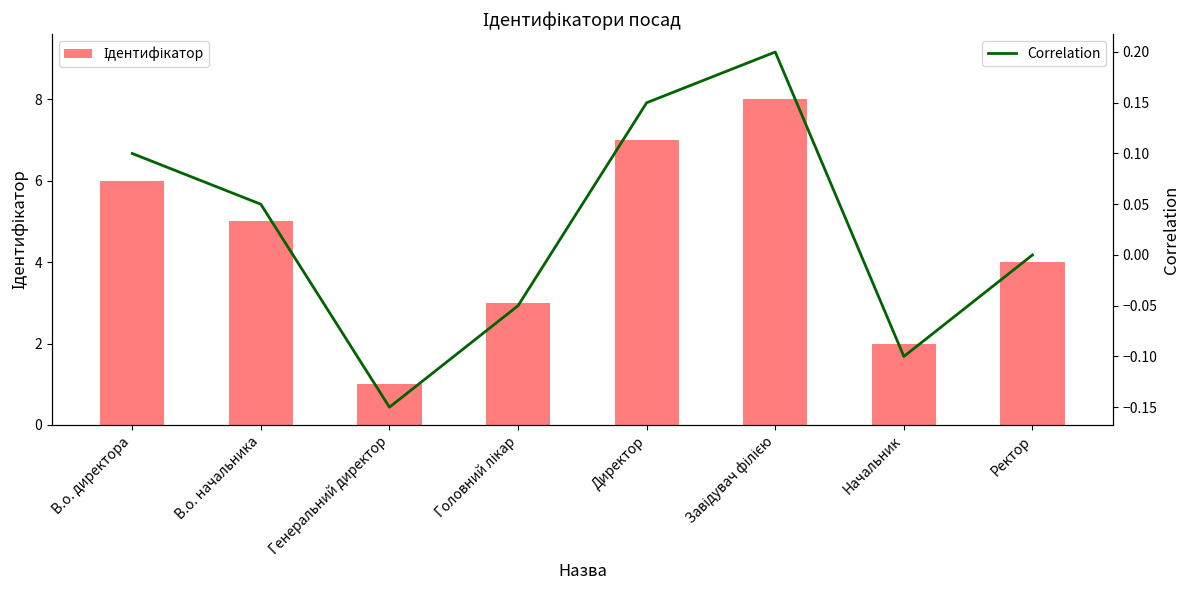

Reading right to left, what are all the values shown in this chart?

Ідентифікатор: Ректор=4.0	Начальник=2.0	Завідувач філією=8.0	Директор=7.0	Головний лікар=3.0	Генеральний директор=1.0	В.о. начальника=5.0	В.о. директора=6.0
Correlation: Ректор=0.0	Начальник=-0.1	Завідувач філією=0.2	Директор=0.2	Головний лікар=-0.0	Генеральний директор=-0.2	В.о. начальника=0.0	В.о. директора=0.1